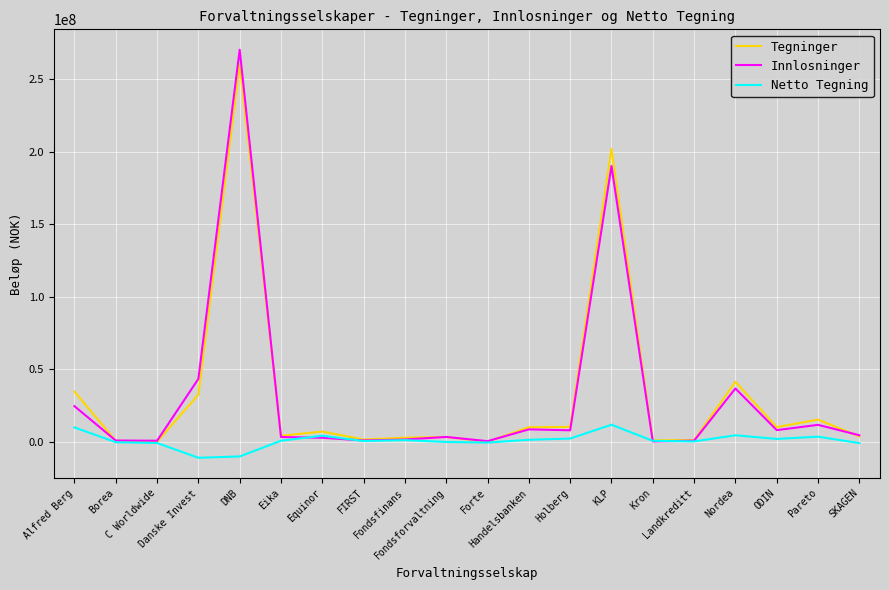

Which series has the largest range (max minus min)?

Innlosninger